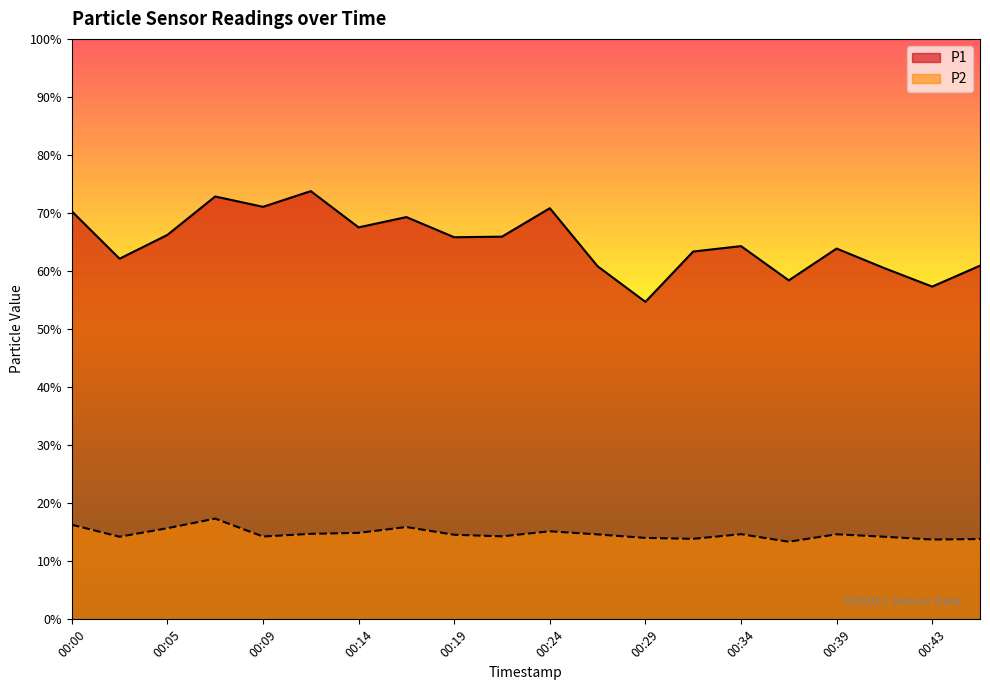

Where does the P1 series first go above 65?

00:00